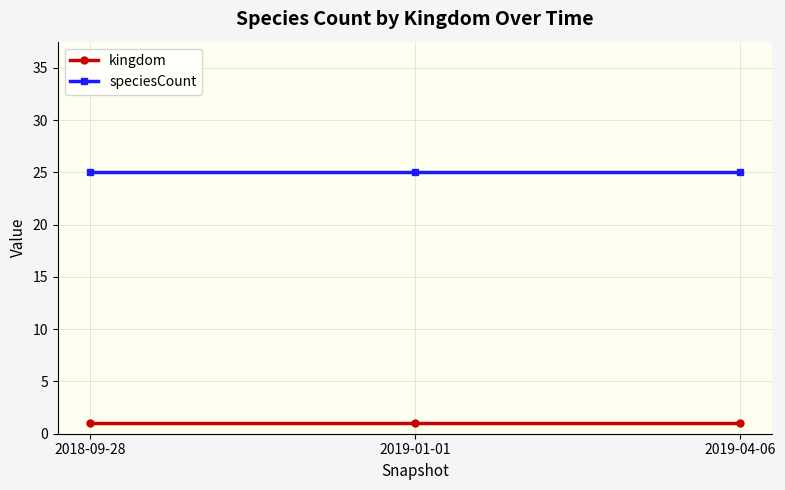

Rank the series by their maximum value, from highest to lowest.

speciesCount, kingdom